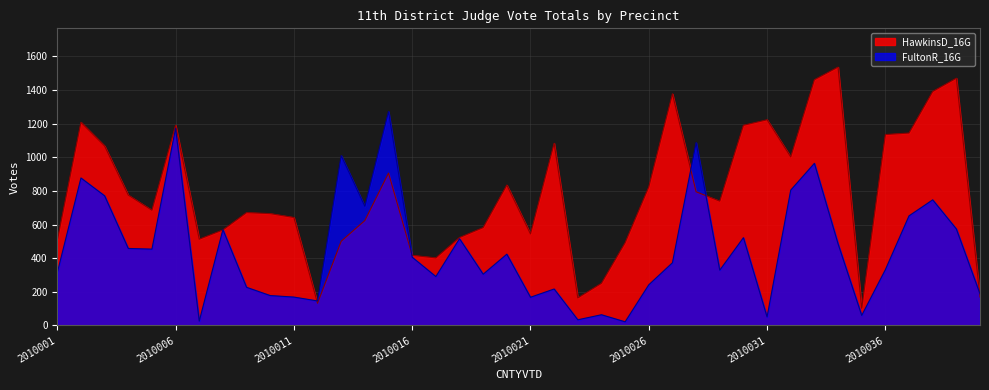

Where does the FultonR_16G series first go above 406?

2010002